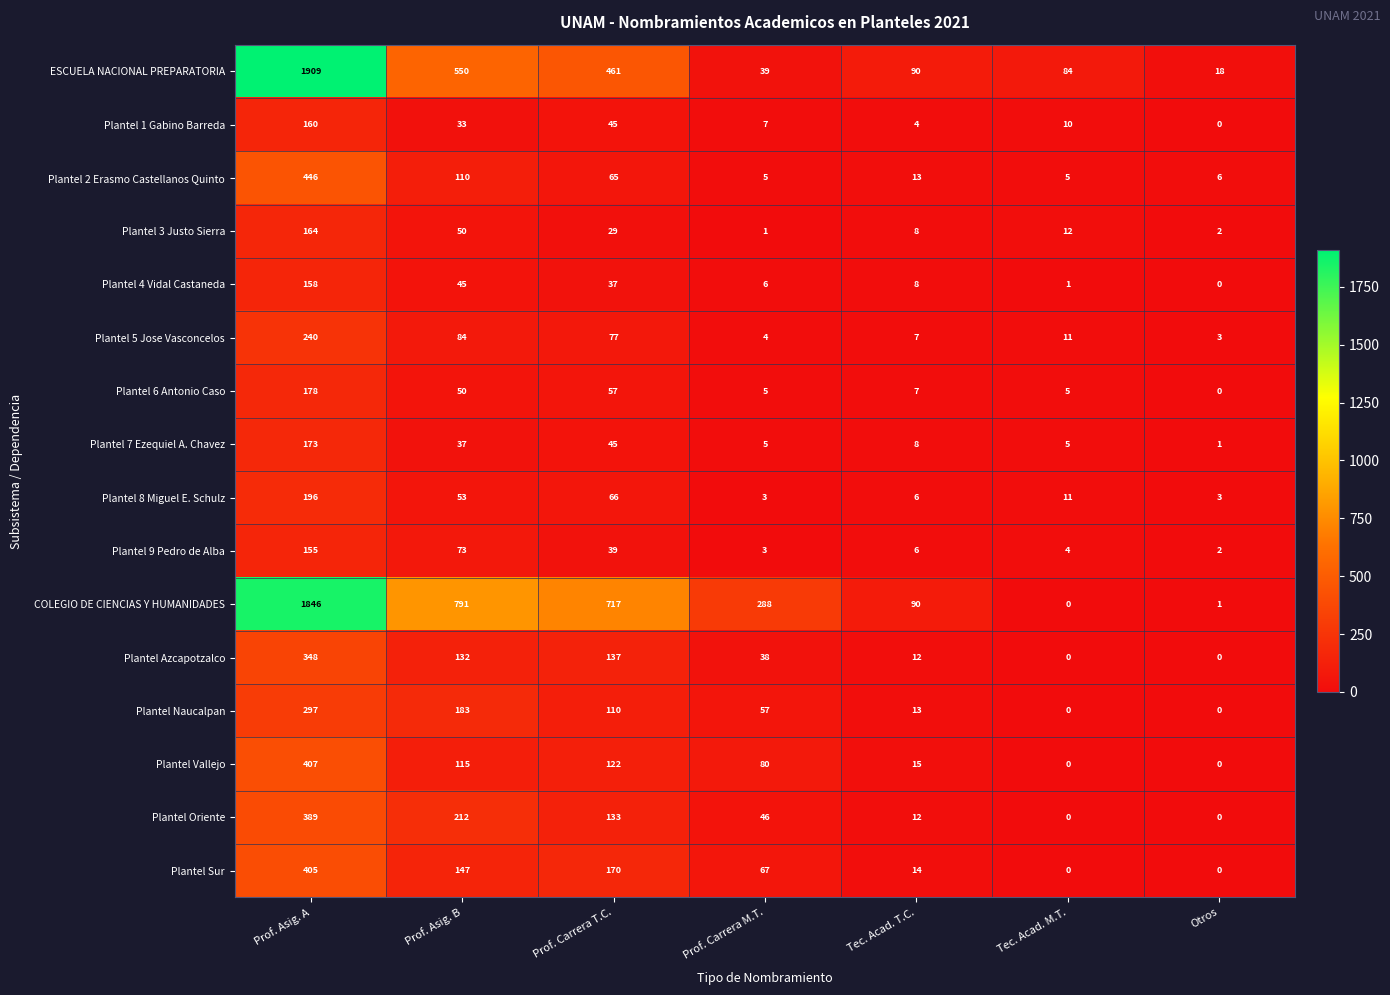

How many series are shown in this chart?

16